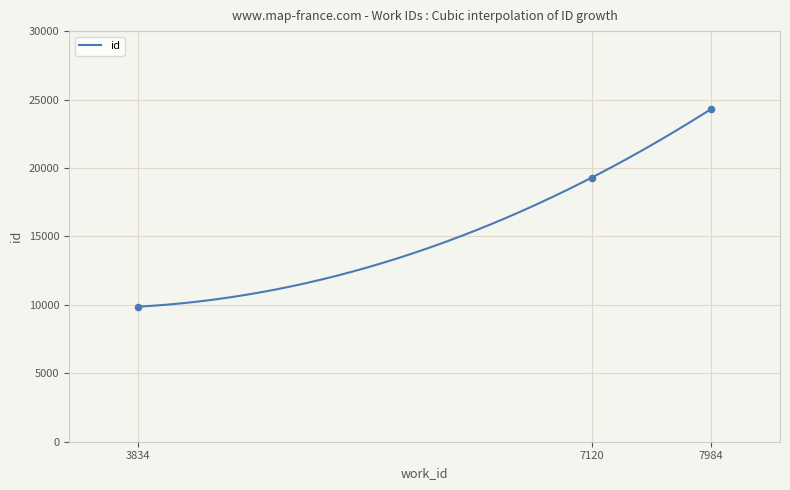

What is the change in value from 3834 to 7120?

+9431